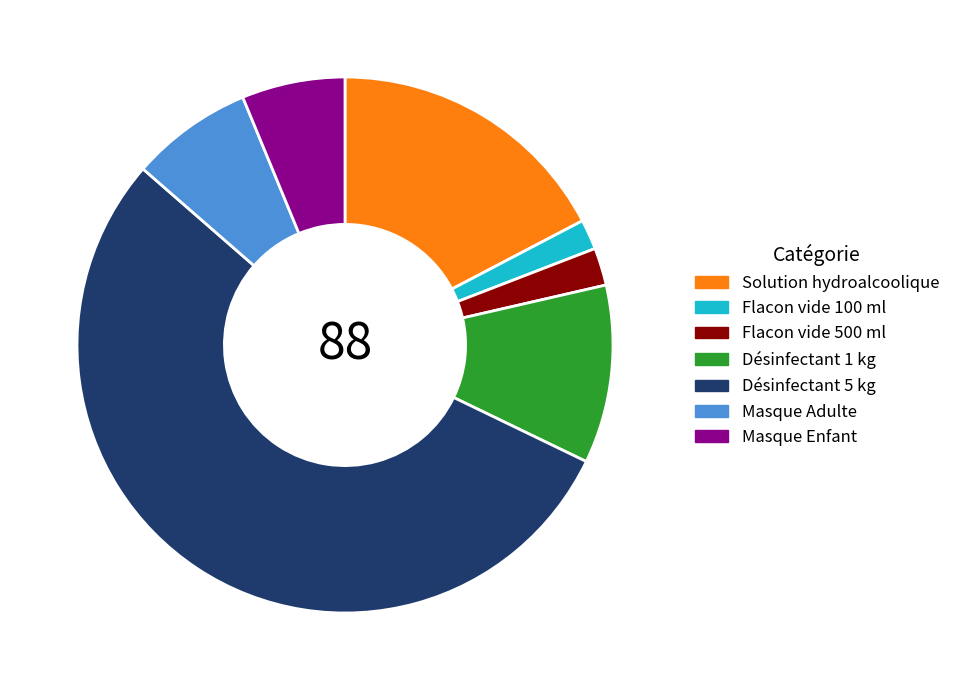

Count the number of slices in the pie.

7